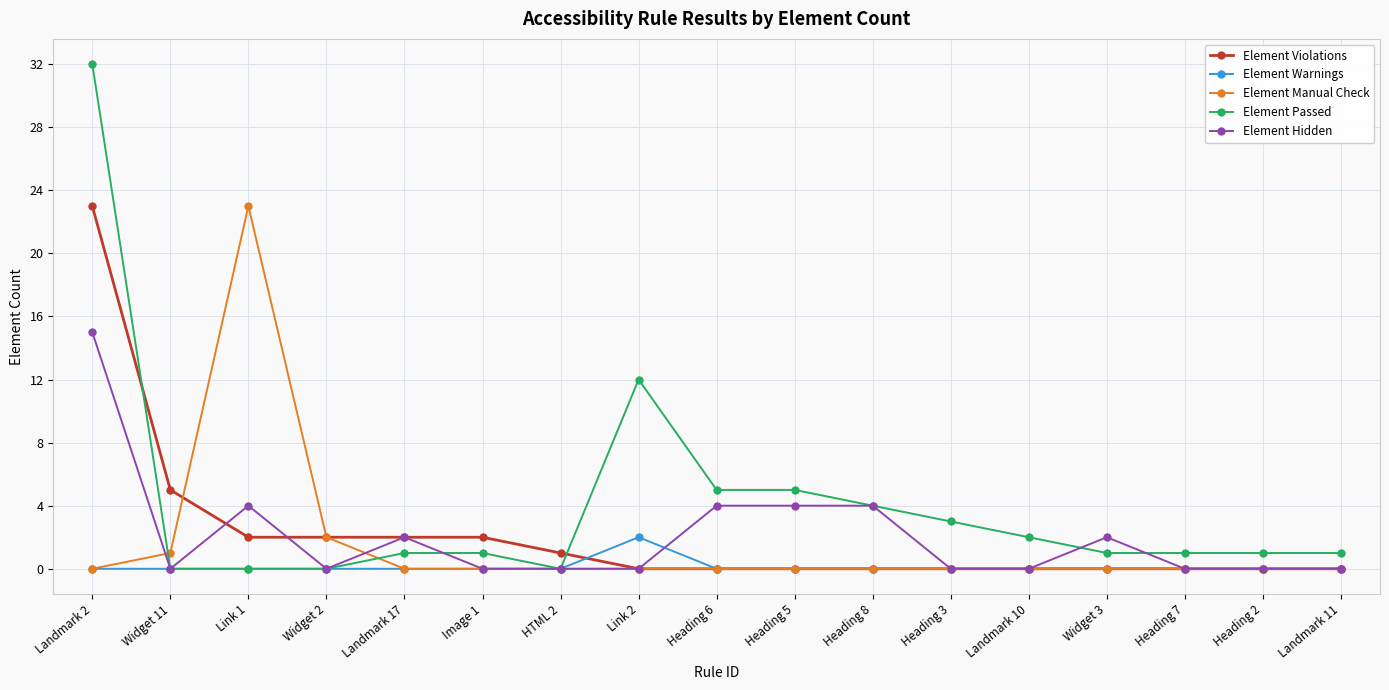

Which category has the highest value in the Element Hidden series?

Landmark 2